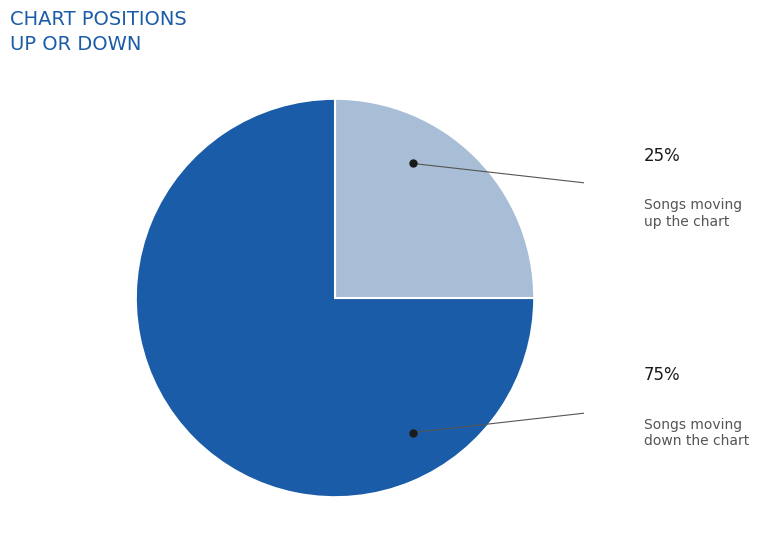

Is there any slice that represents more than half of the pie?

Yes